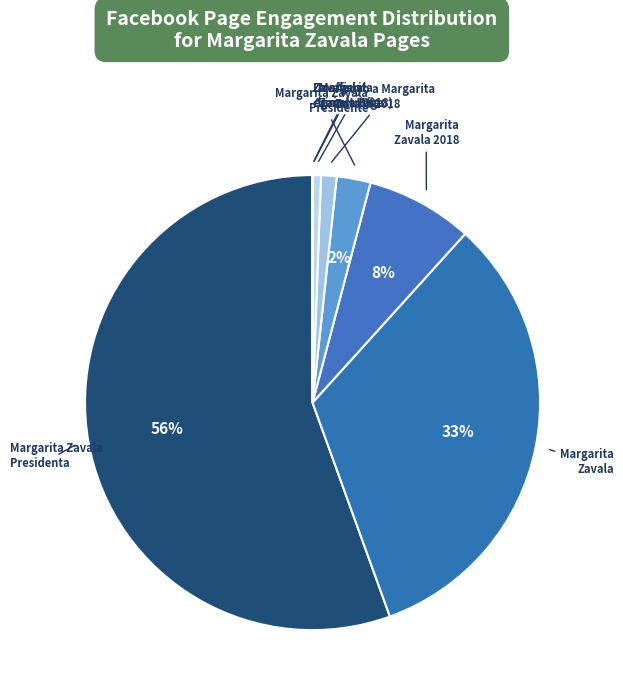

Count the number of slices in the pie.

8